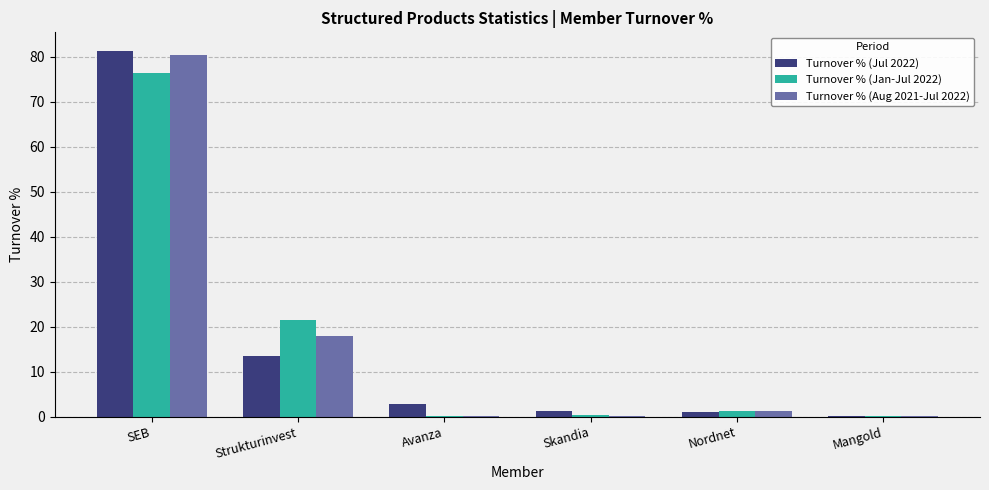

The value of Turnover % (Jul 2022) at Avanza is 2.8. True or false?

True